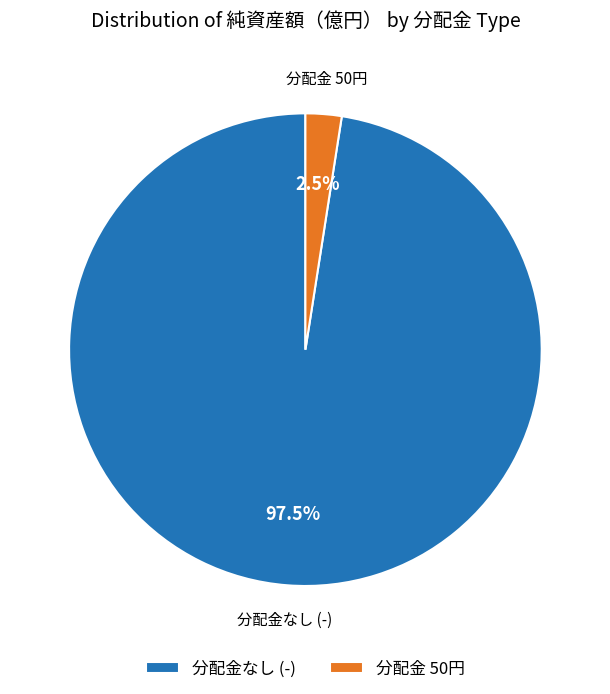

Is there any slice that represents more than half of the pie?

Yes